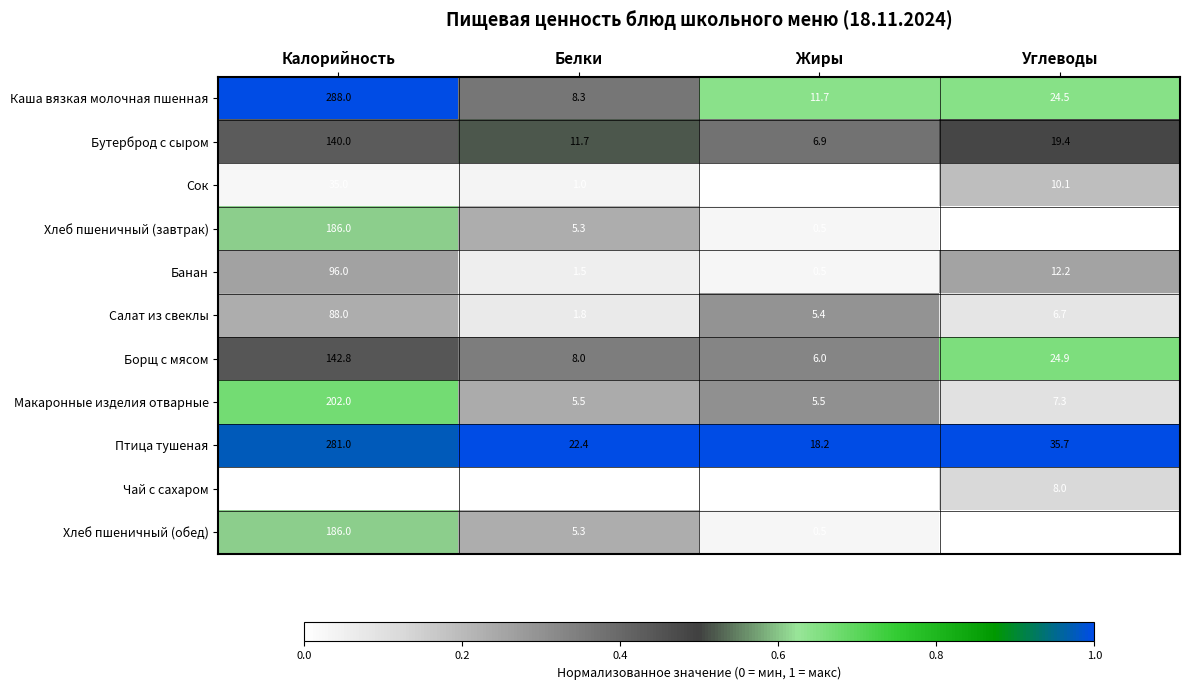

What is the sum of the Борщ с мясом values at Жиры and Углеводы?

30.9